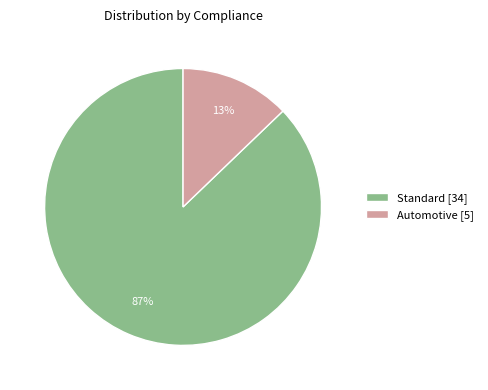

To the nearest percent, what percentage of the pie is Standard [34]?

87%